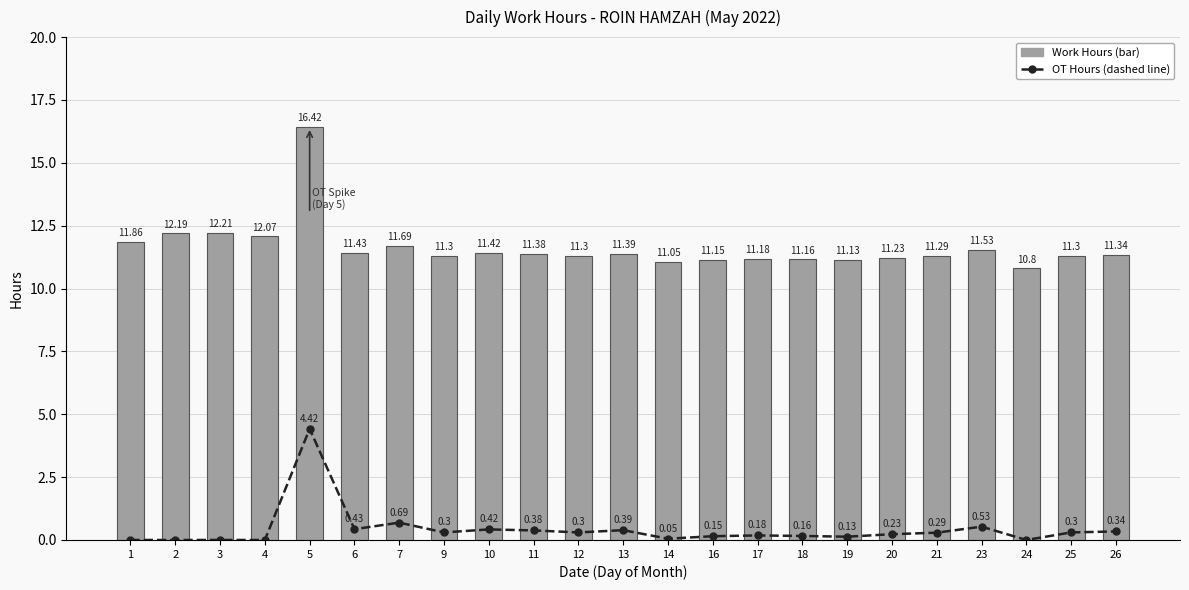

The Work Hours series shows 11.9 at 1. True or false?

True